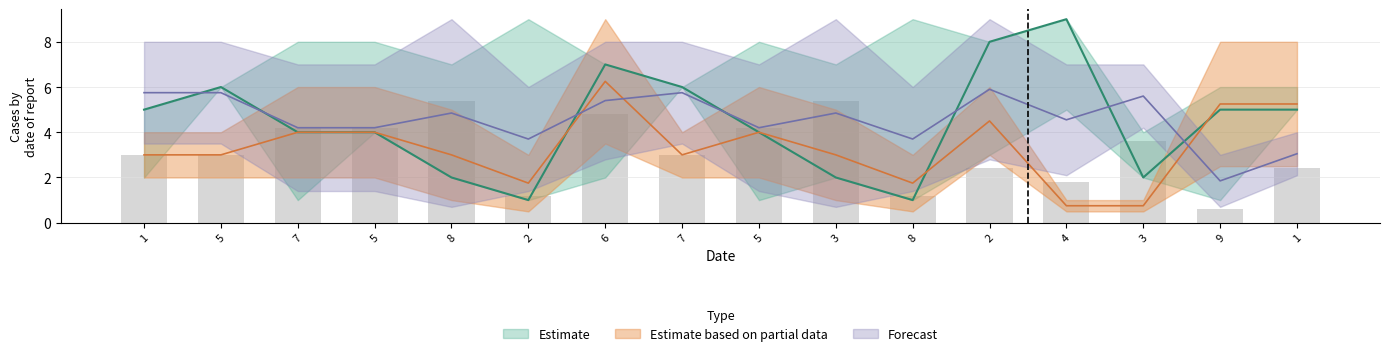

Does the chart contain stacked bars?

No